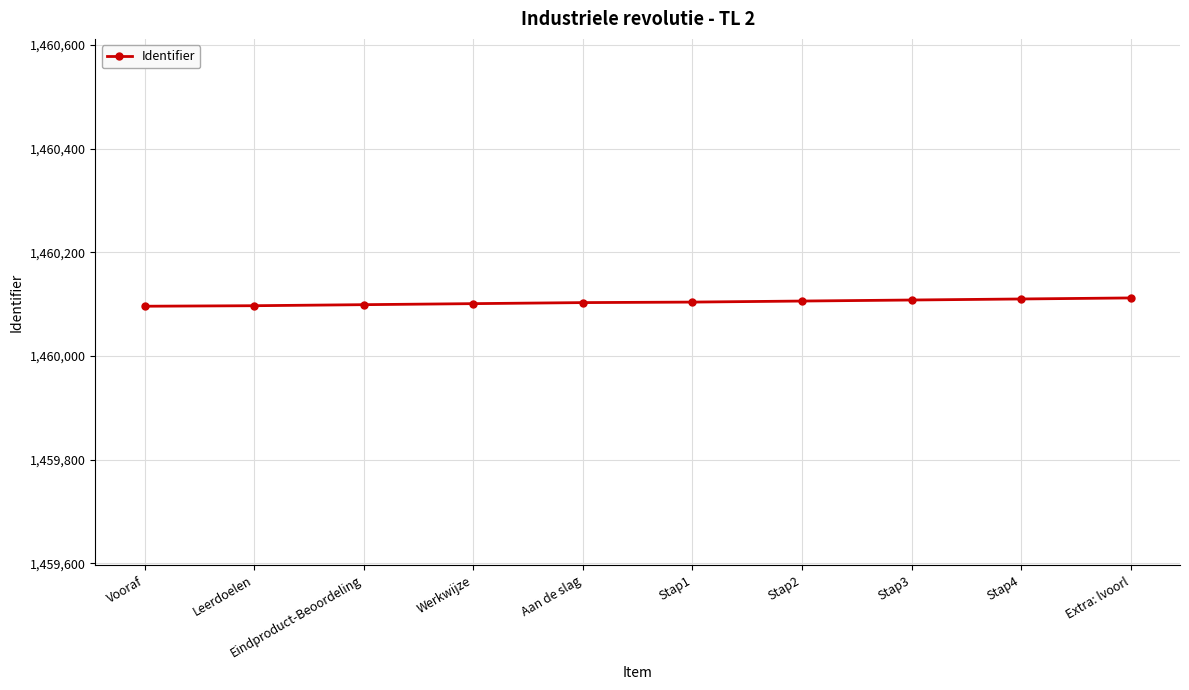

What is the greatest value displayed?

1460112